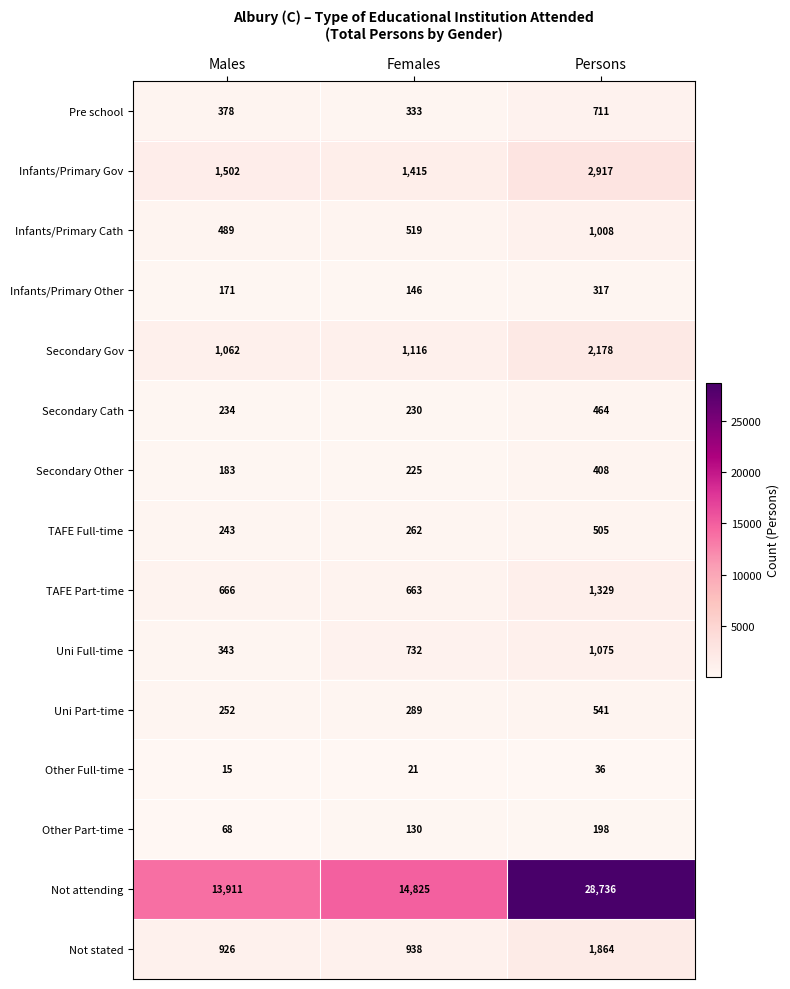

Rank the series at Females from lowest to highest value.

Other Full-time, Other Part-time, Infants/Primary Other, Secondary Other, Secondary Cath, TAFE Full-time, Uni Part-time, Pre school, Infants/Primary Cath, TAFE Part-time, Uni Full-time, Not stated, Secondary Gov, Infants/Primary Gov, Not attending